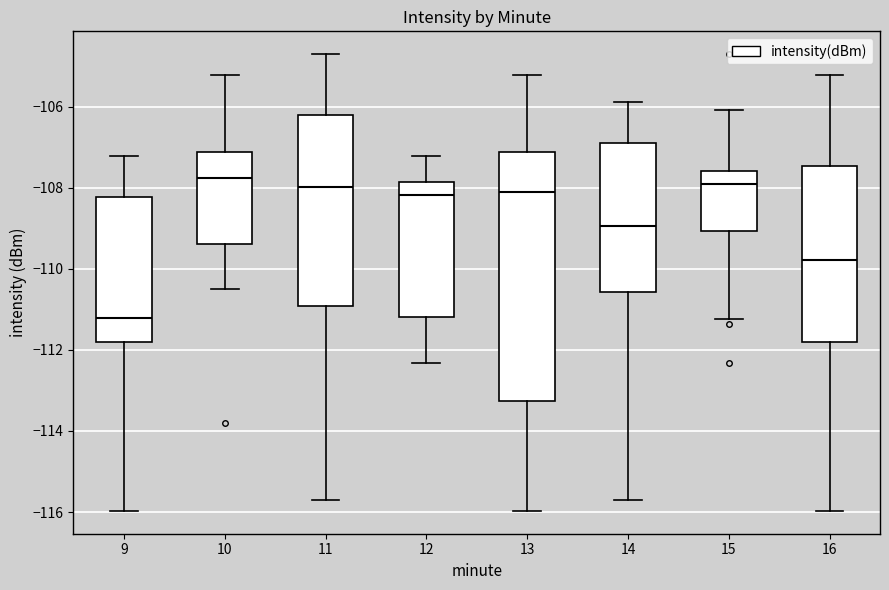

Reading left to right, read every box against the y-axis: the position of its median line, the range the box covers, and the ends of its whiskers. The values are not printed on the chart, so give them approximately, as read against the axis.

9: median -111.2, box -111.8 to -108.2, whiskers -116.0 to -107.2
10: median -107.8, box -109.4 to -107.2, whiskers -110.4 to -105.2
11: median -108.0, box -111.0 to -106.2, whiskers -115.8 to -104.6
12: median -108.2, box -111.2 to -107.8, whiskers -112.4 to -107.2
13: median -108.2, box -113.2 to -107.2, whiskers -116.0 to -105.2
14: median -109.0, box -110.6 to -107.0, whiskers -115.8 to -105.8
15: median -108.0, box -109.0 to -107.6, whiskers -111.2 to -106.0
16: median -109.8, box -111.8 to -107.4, whiskers -116.0 to -105.2